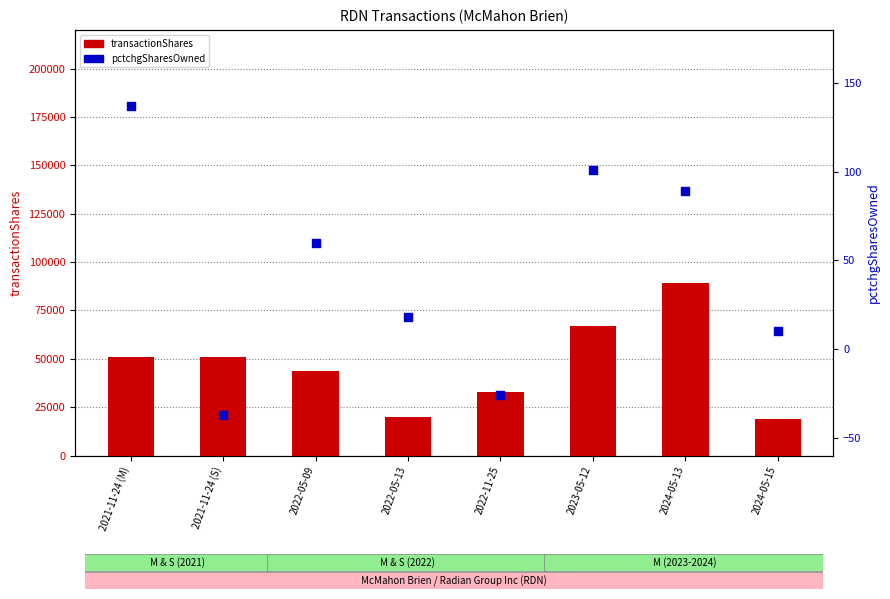

What are all the series names shown in the legend?

transactionShares, pctchgSharesOwned